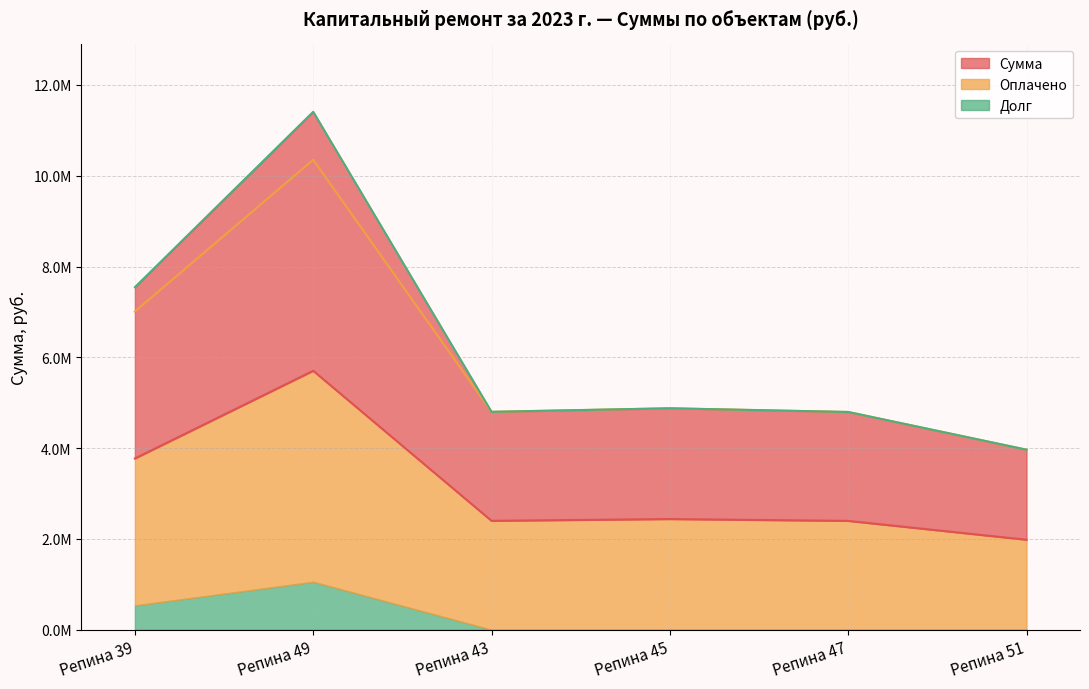

The value of Долг at Репина 51 is 6078929.4. True or false?

False